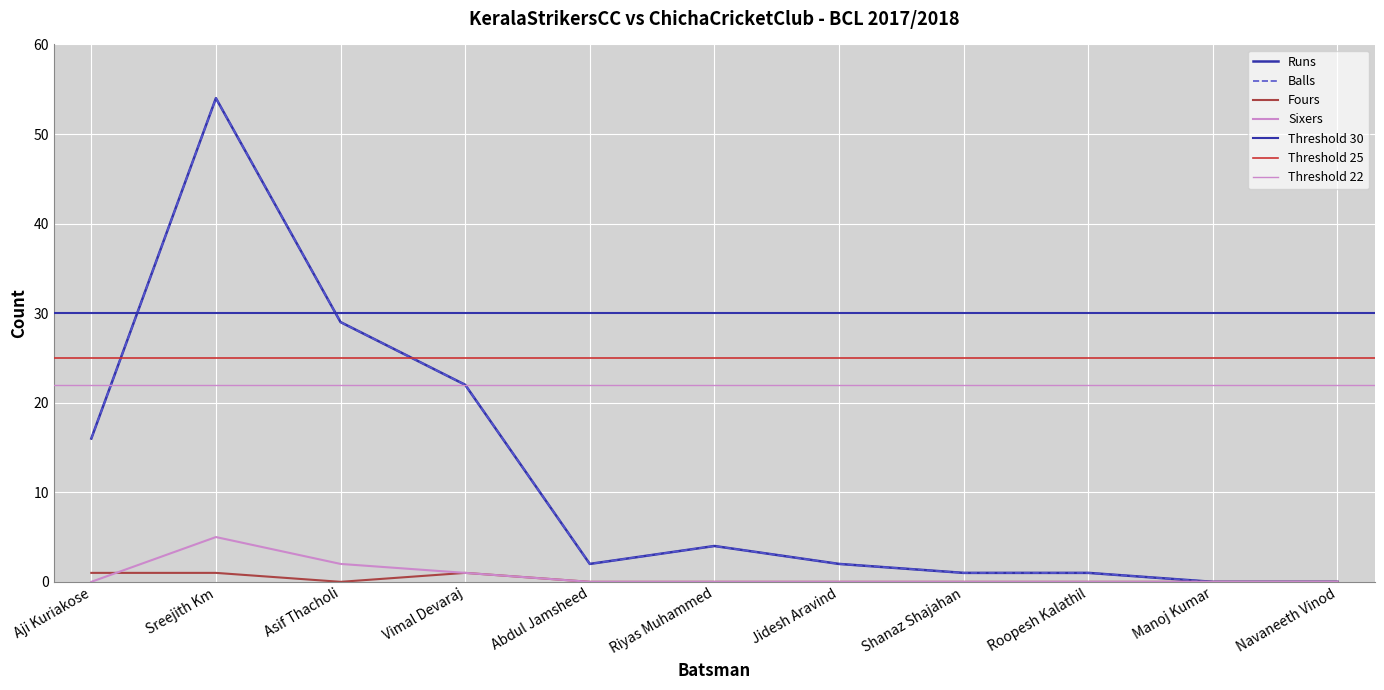

What is the difference between the maximum and minimum values in the Sixers series?

5